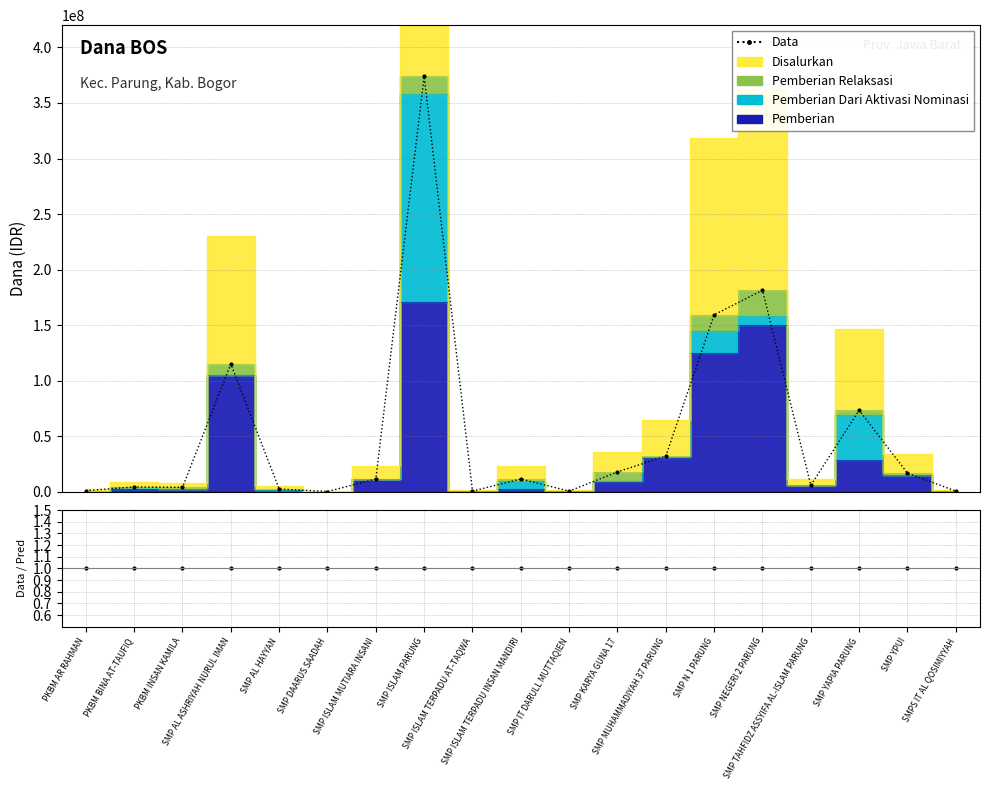

What is the spread (max minus min) of values at SMPS IT AL QOSIMIYYAH?

749999